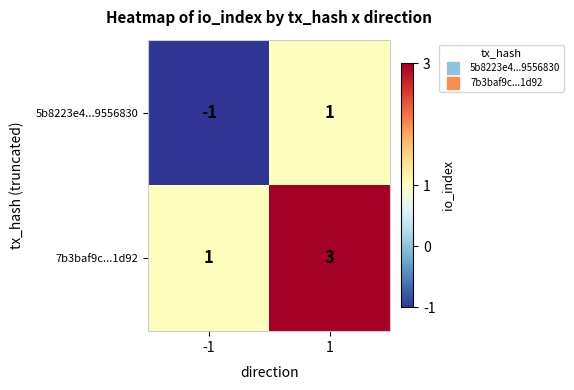

Reading left to right, extract all data points from this chart.

5b8223e4...9556830: -1=-1	1=1
7b3baf9c...1d92: -1=1	1=3